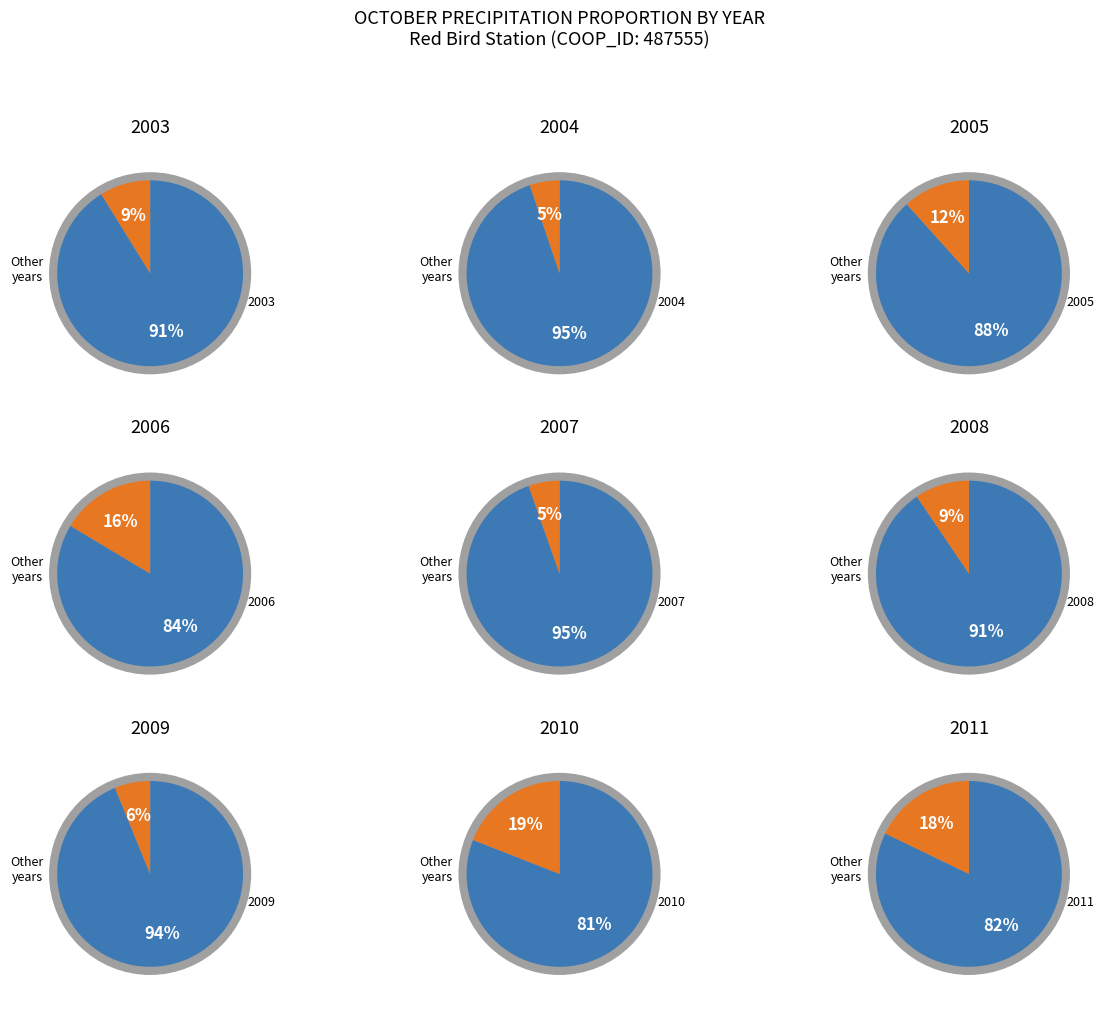

How many segments does this pie chart have?

9